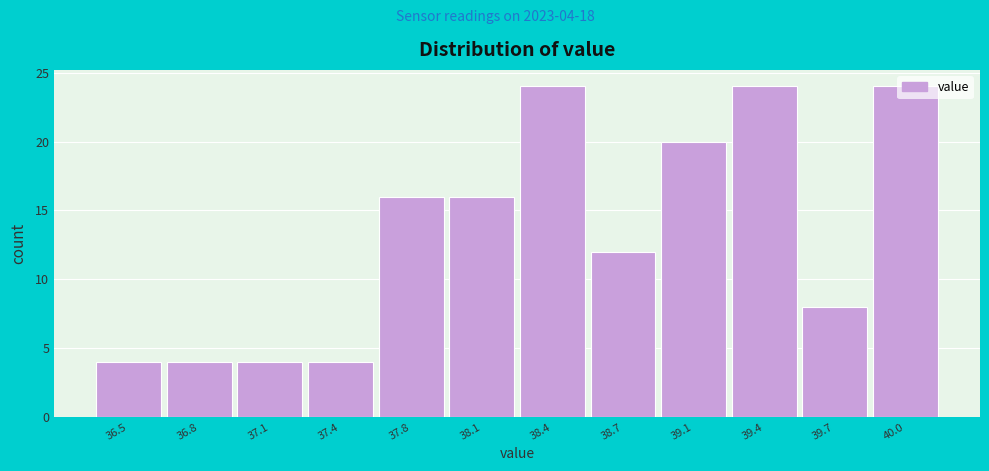

True or false: the data shows 24 at 40.0.

True